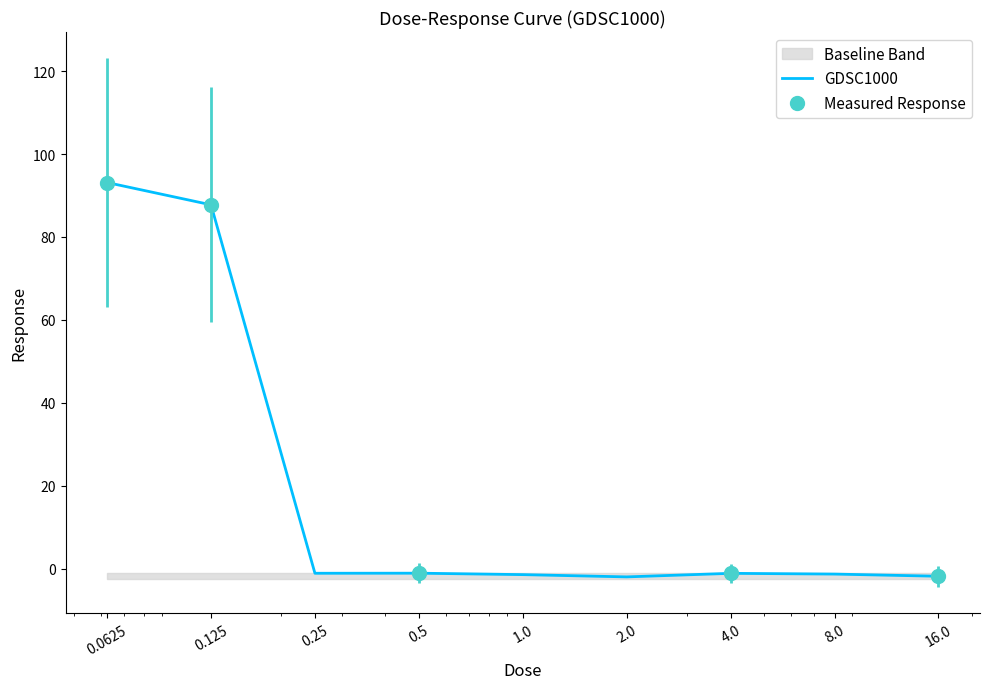

Reading left to right, list all the values displayed in this chart.

93.1	87.8	-1.1	-1.1	-1.5	-2.0	-1.2	-1.3	-1.9